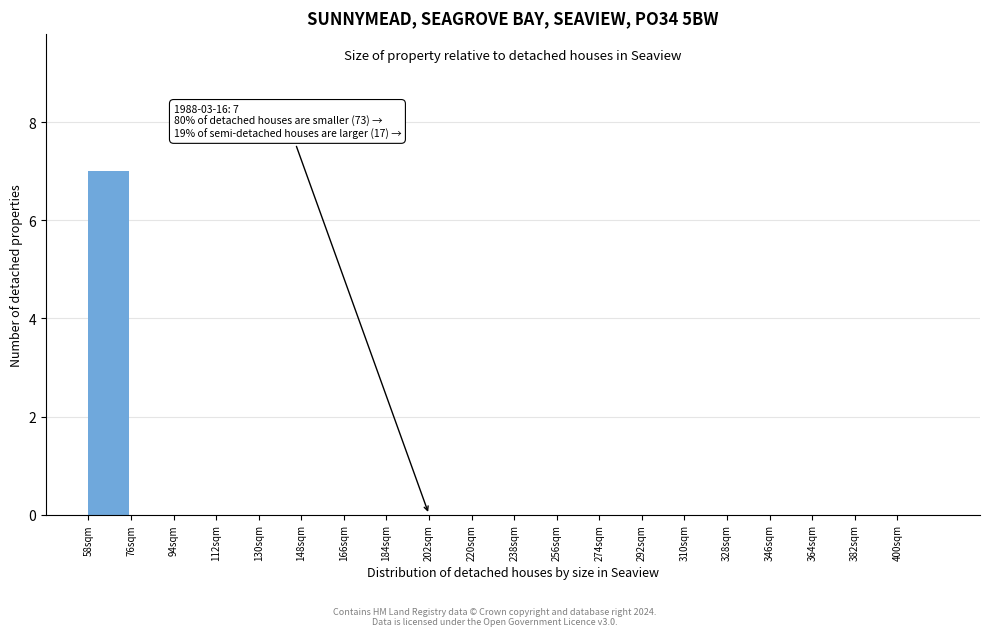

Reading left to right, extract all data points from this chart.

58sqm=7	76sqm=0	94sqm=0	112sqm=0	130sqm=0	148sqm=0	166sqm=0	184sqm=0	202sqm=0	220sqm=0	238sqm=0	256sqm=0	274sqm=0	292sqm=0	310sqm=0	328sqm=0	346sqm=0	364sqm=0	382sqm=0	400sqm=0